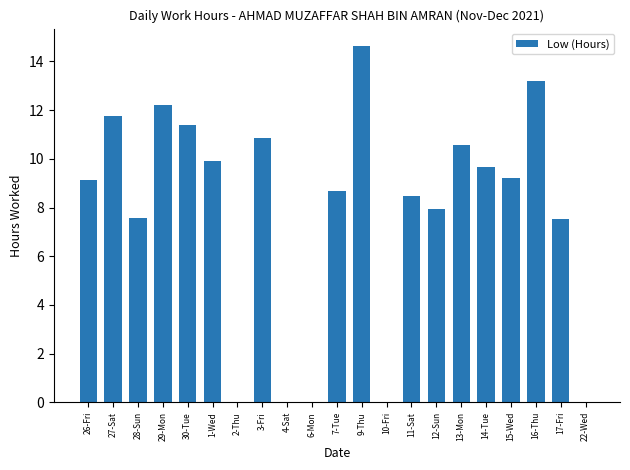

True or false: the data shows 2.4 at 17-Fri.

False